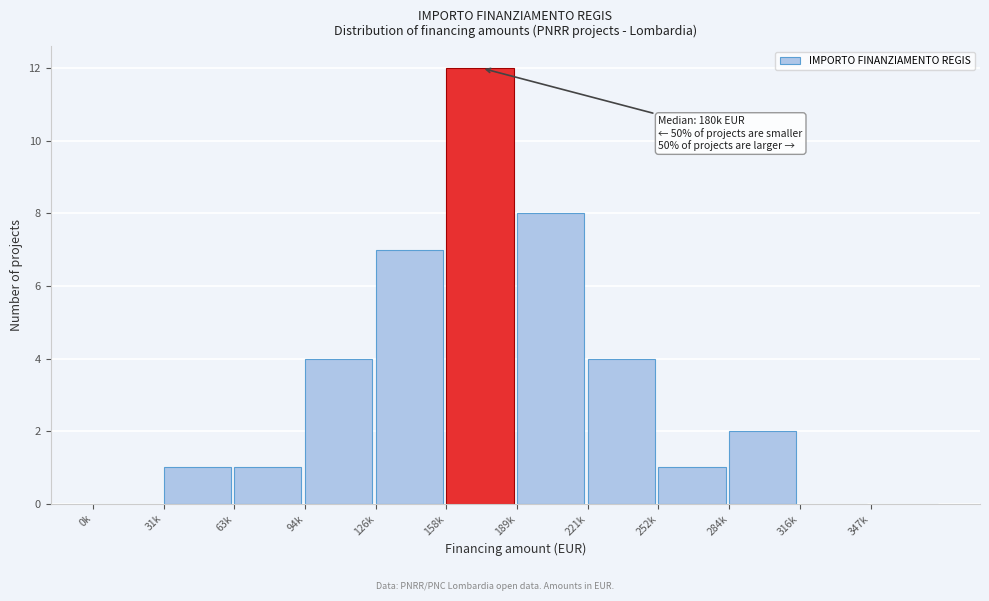

Reading left to right, transcribe all the data shown in this chart.

0k=0	31k=1	63k=1	94k=4	126k=7	158k=12	189k=8	221k=4	252k=1	284k=2	316k=0	347k=0